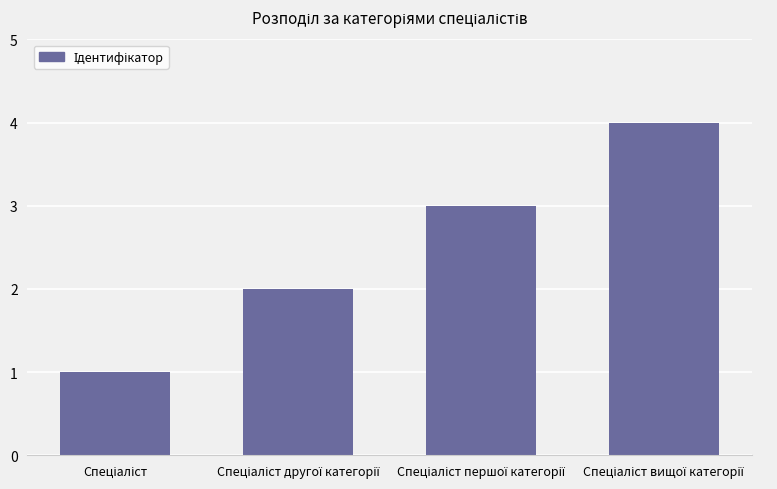

Reading left to right, extract all data points from this chart.

1	2	3	4